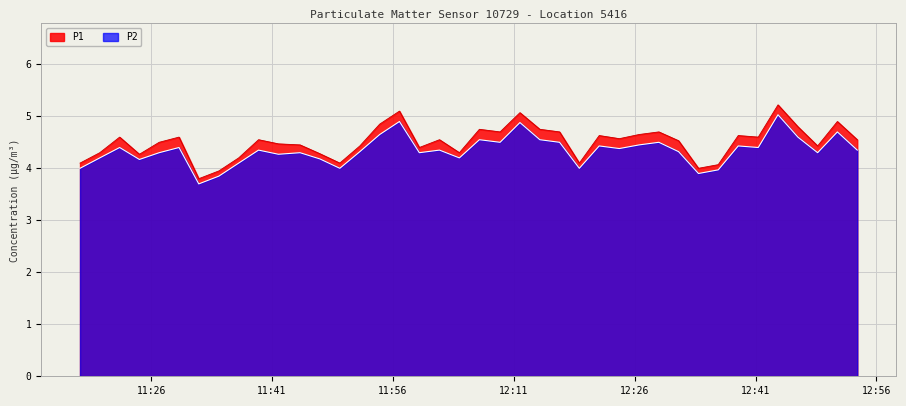

What is the difference between the maximum and minimum values in the P2 series?

1.3